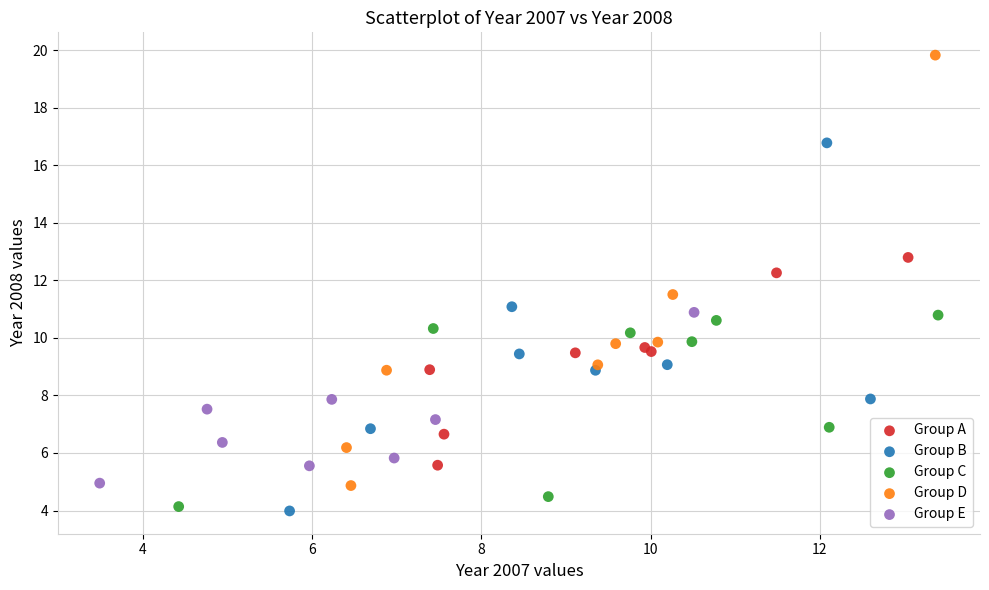

Which series has the largest Y range (max minus min)?

Group D